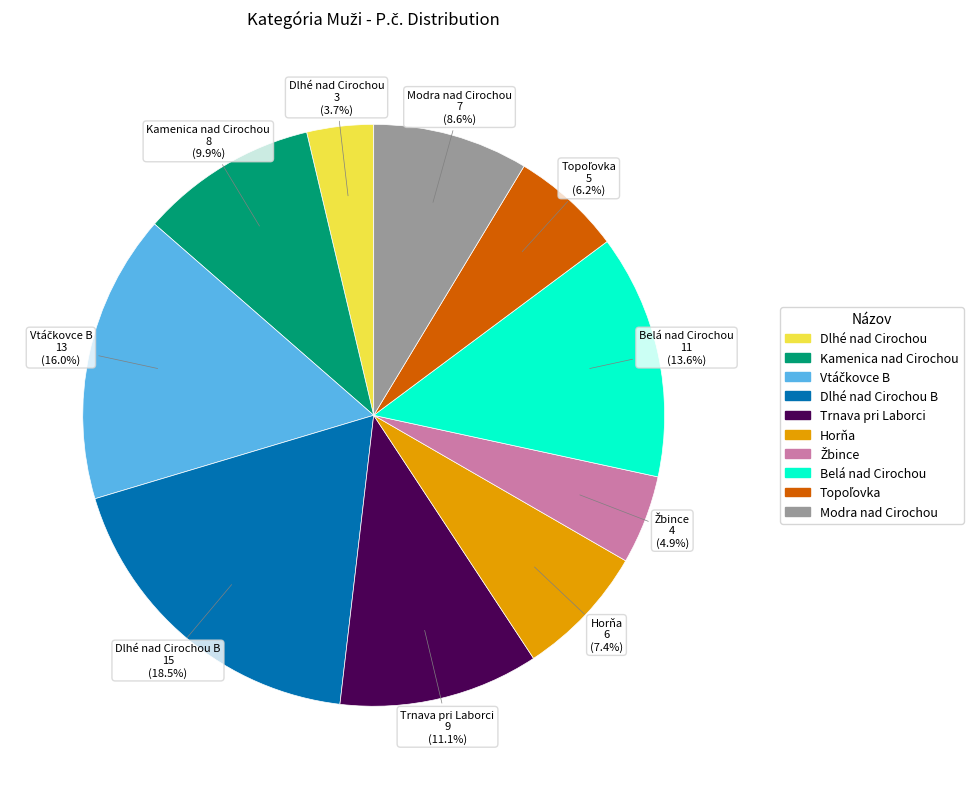

What portion of the pie excludes Belá nad Cirochou?

86.4%